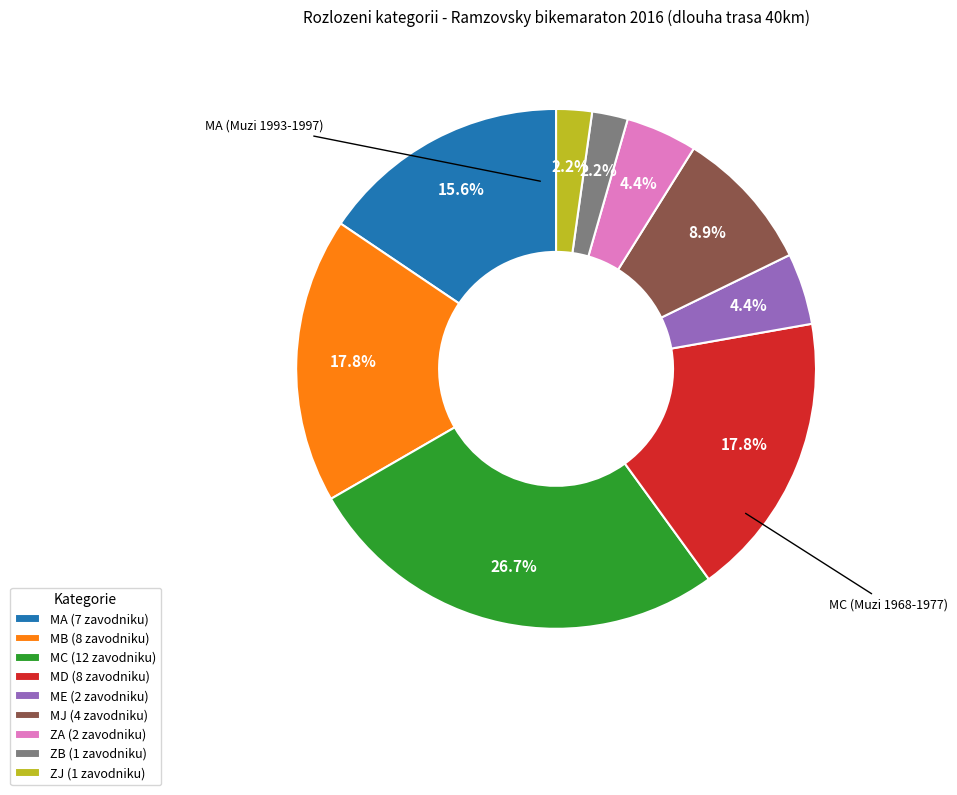

To the nearest percent, what portion does ME represent?

4%